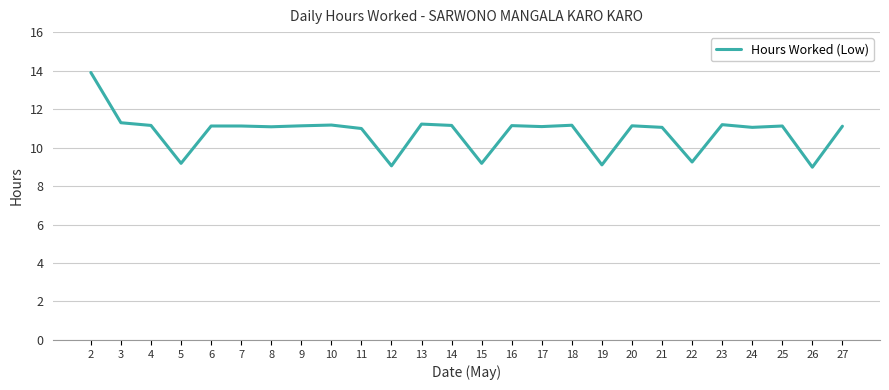

The chart shows a value of 11.1 at 20. True or false?

True